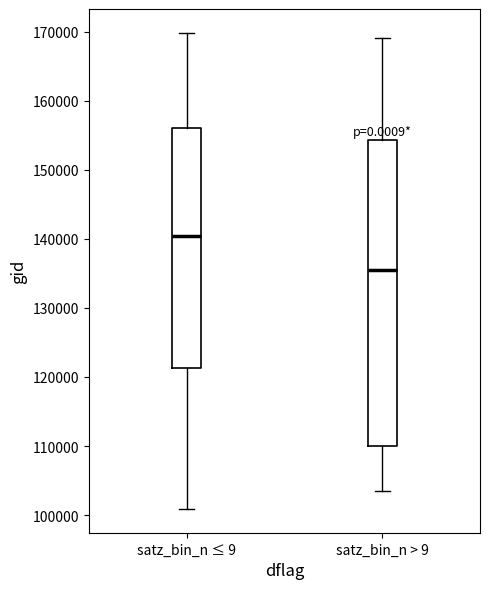

Where does the lower whisker of the box for satz_bin_n > 9 end on the y-axis? The values are not printed on the chart, so give them approximately, as read against the axis.

103000